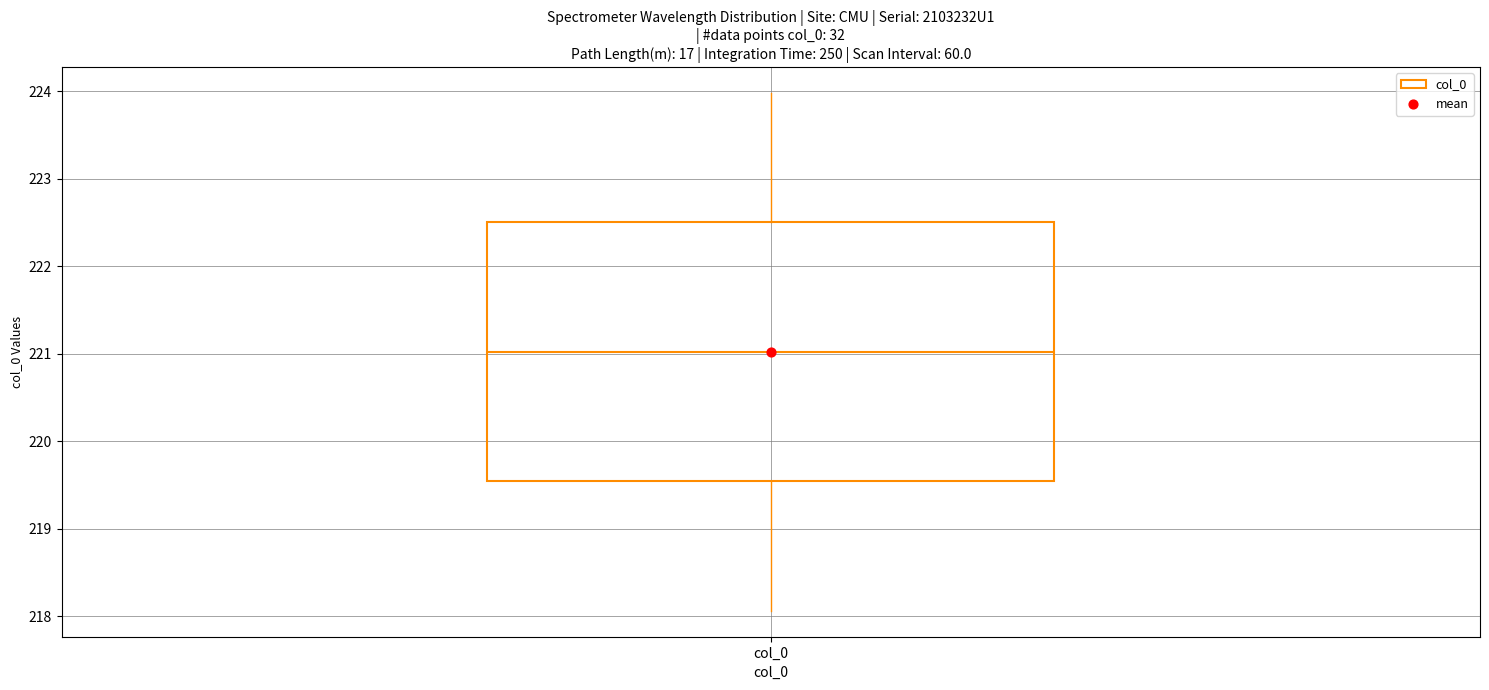

Read this box plot against the y-axis: the position of the median line, the range covered by the box, and the ends of both whiskers. The values are not printed on the chart, so give them approximately, as read against the axis.

median 221.0, box 219.5 to 222.5, whiskers 218.1 to 224.0